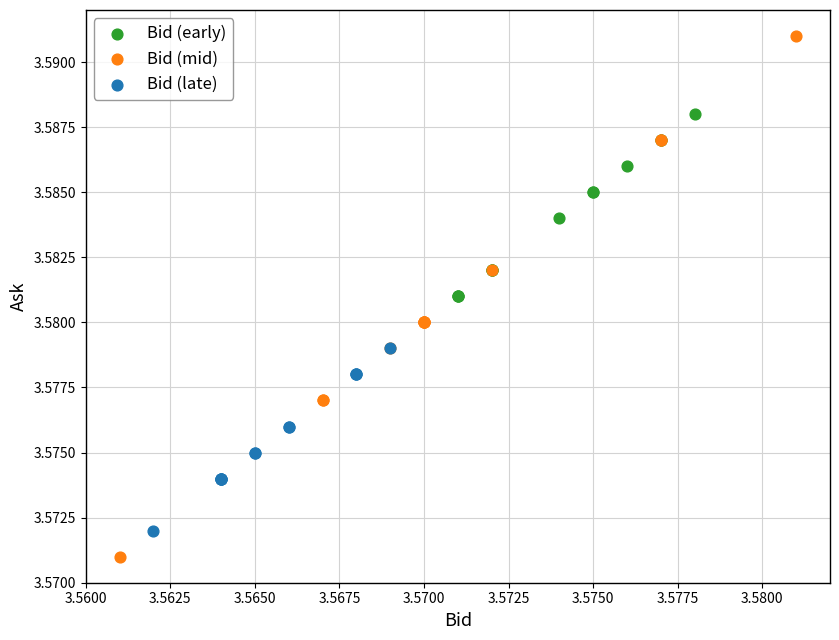

Which series reaches the maximum Y coordinate?

Bid (mid)